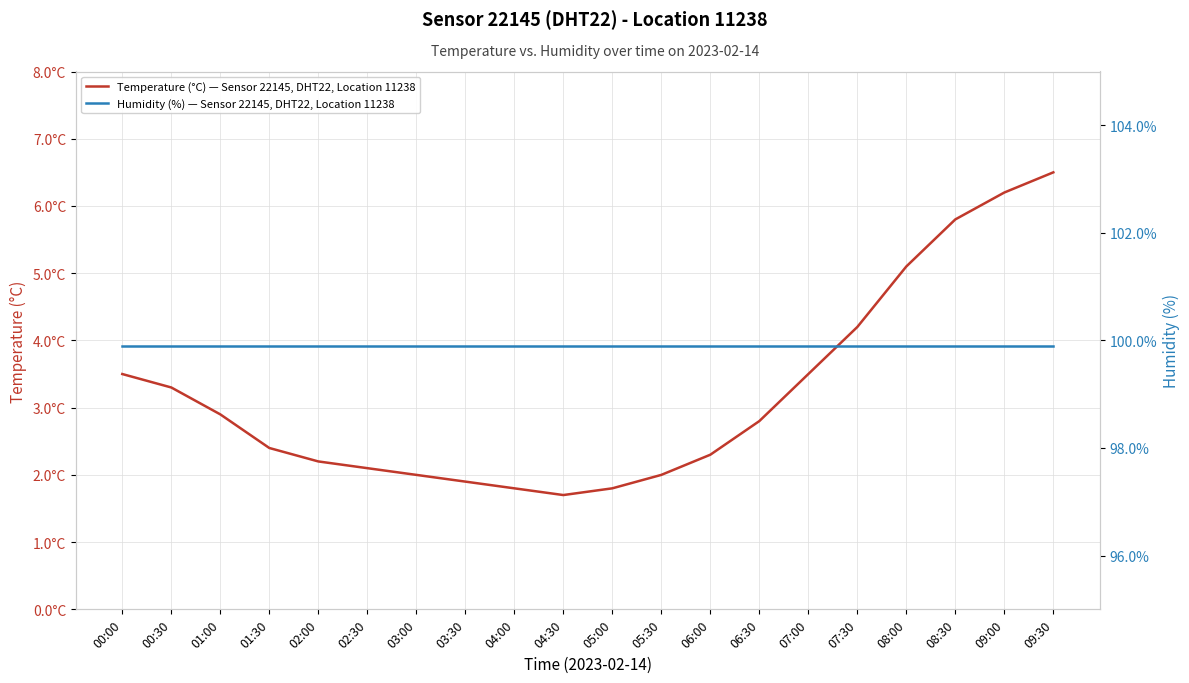

True or false: Humidity (%) — Sensor 22145, DHT22, Location 11238 has a value of 150.5 at 03:00.

False